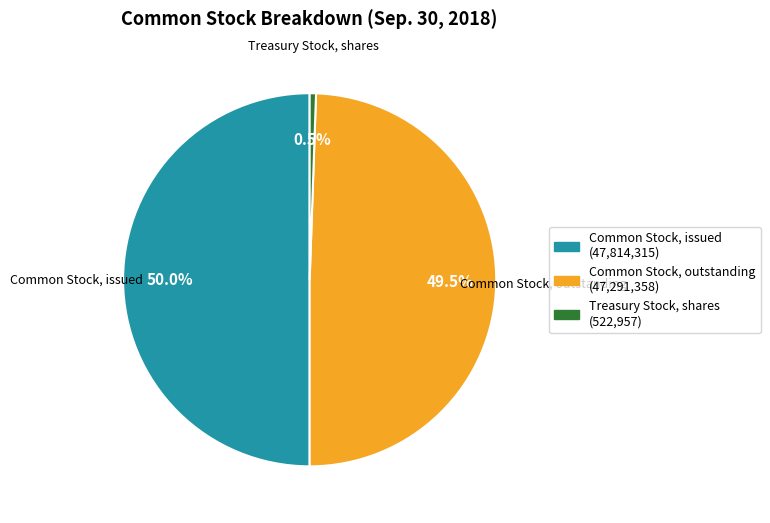

Which slice is the smallest?

Treasury Stock, shares